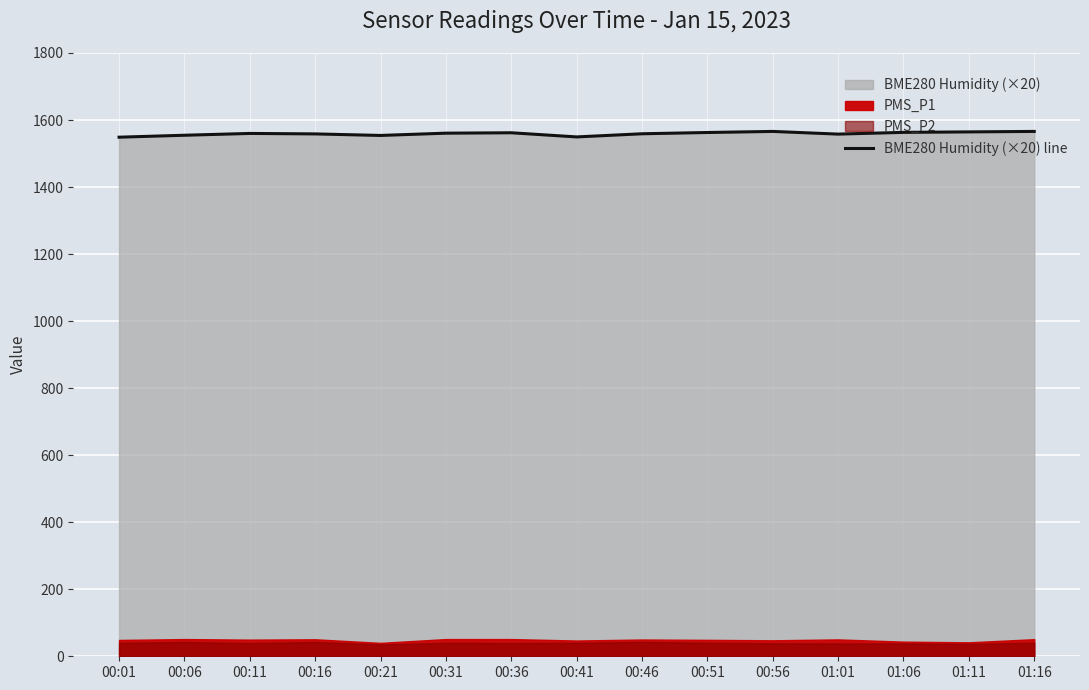

Which has a higher value, 01:16 or 01:06?

01:16